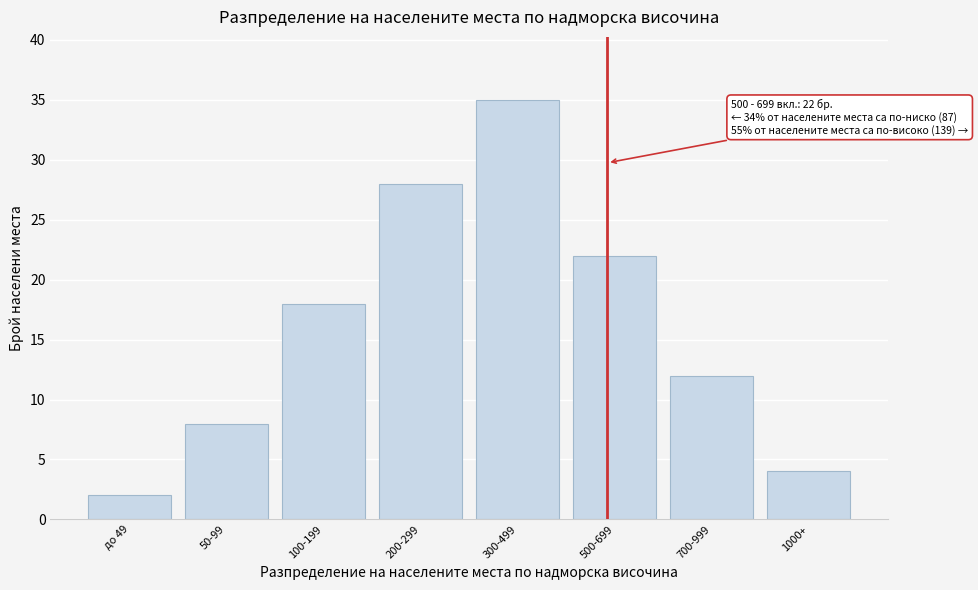

Reading left to right, what are all the values shown in this chart?

до 49=2	50-99=8	100-199=18	200-299=28	300-499=35	500-699=22	700-999=12	1000+=4